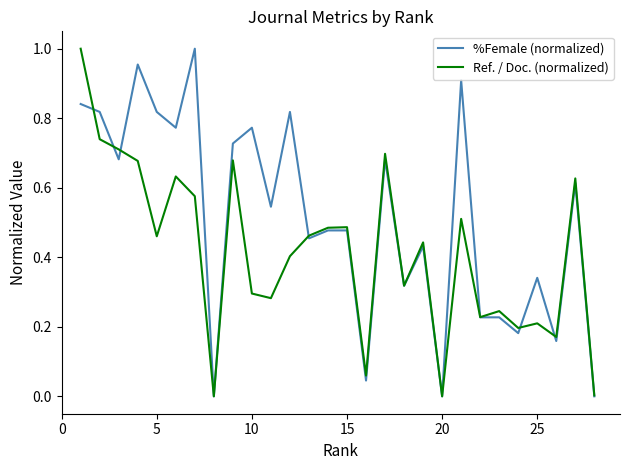

Which series has the largest total across all categories?

%Female (normalized)